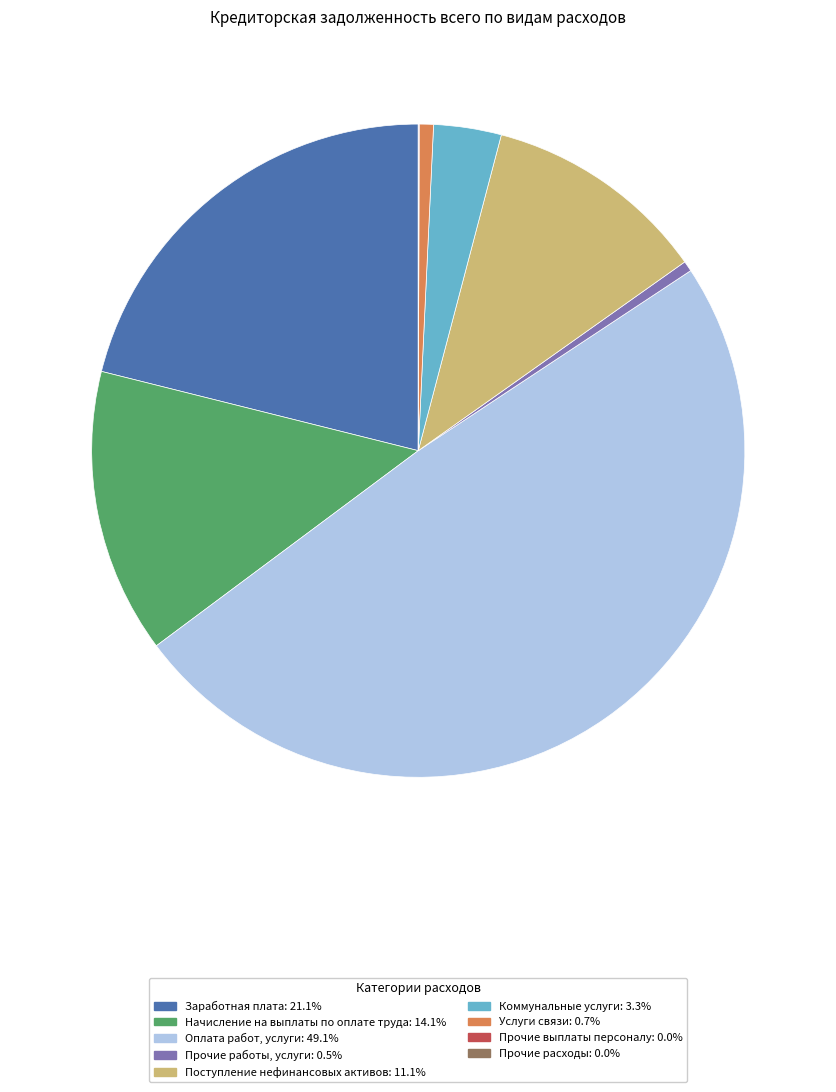

Is Услуги связи the majority of the pie?

No